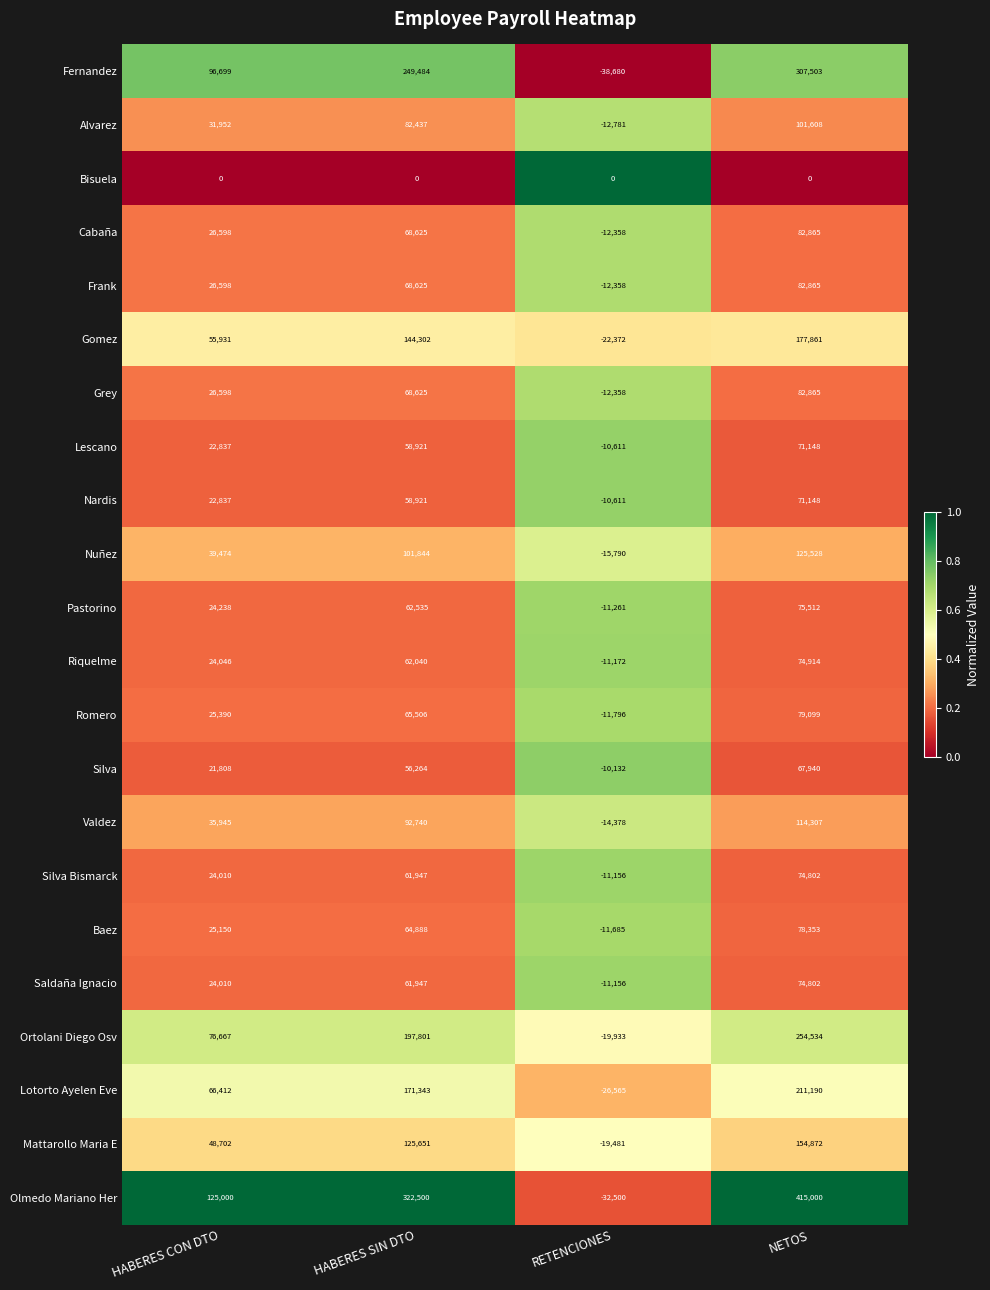

Rank the categories by Fernandez value from highest to lowest.

NETOS, HABERES SIN DTO, HABERES CON DTO, RETENCIONES